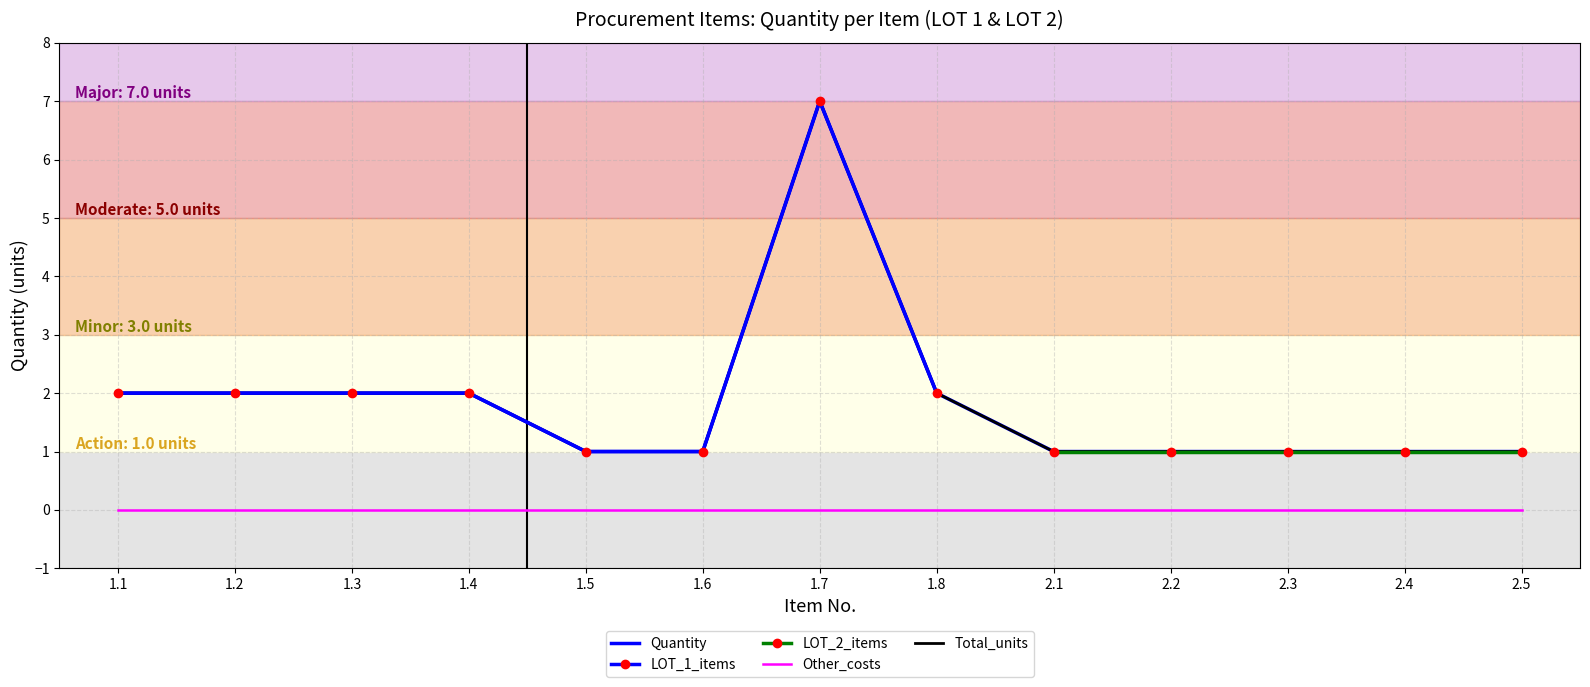

Count the number of categories in the chart.

13